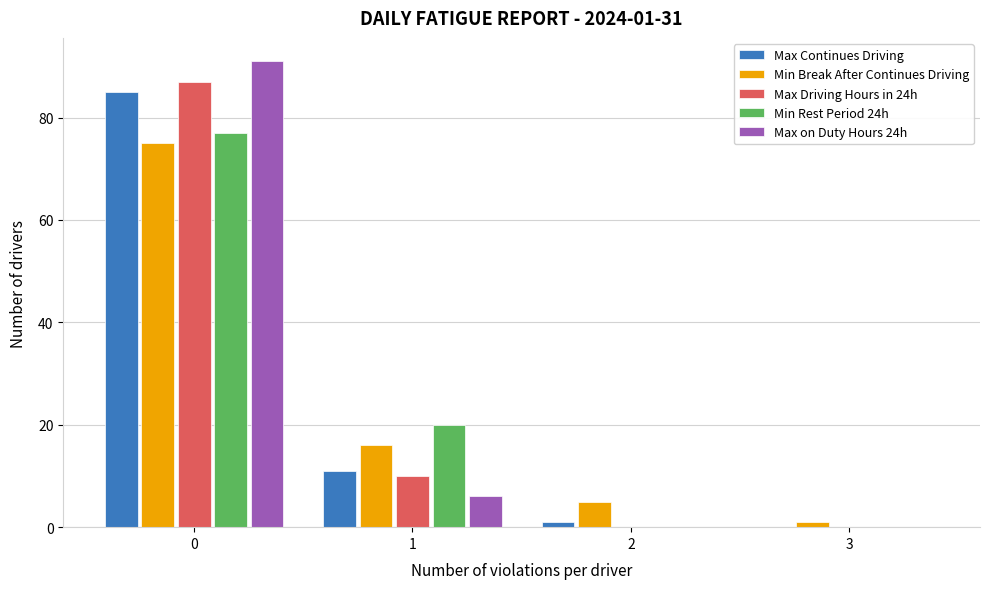

Reading left to right, list all the values displayed in this chart.

Max Continues Driving: 0=85	1=11	2=1	3=0
Min Break After Continues Driving: 0=75	1=16	2=5	3=1
Max Driving Hours in 24h: 0=87	1=10	2=0	3=0
Min Rest Period 24h: 0=77	1=20	2=0	3=0
Max on Duty Hours 24h: 0=91	1=6	2=0	3=0